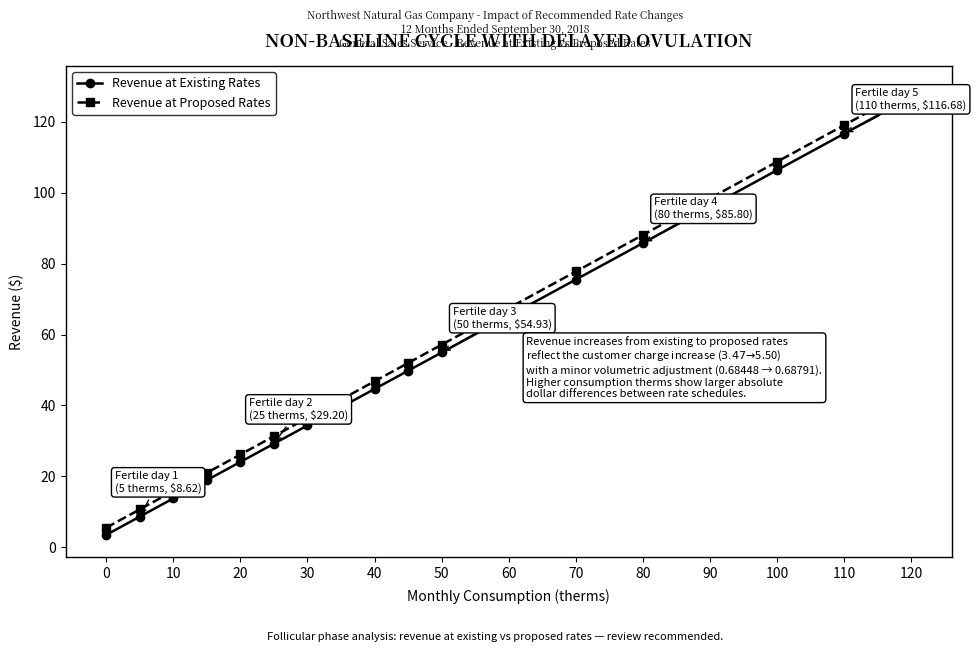

What is the maximum value shown in the chart?

129.4